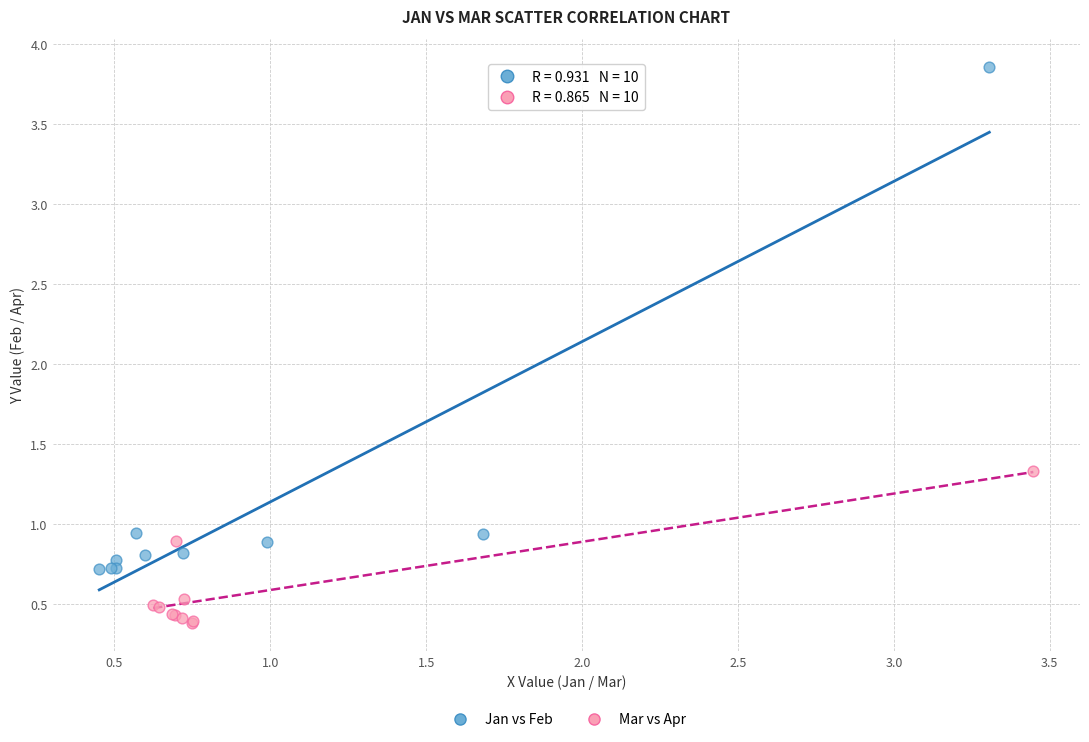

Which series contains the lowest Y value?

Mar vs Apr